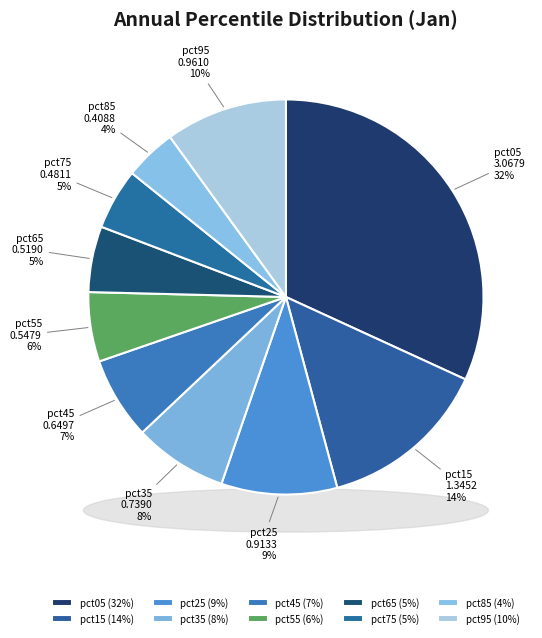

What is the change in value from pct25 to pct55?

-0.4